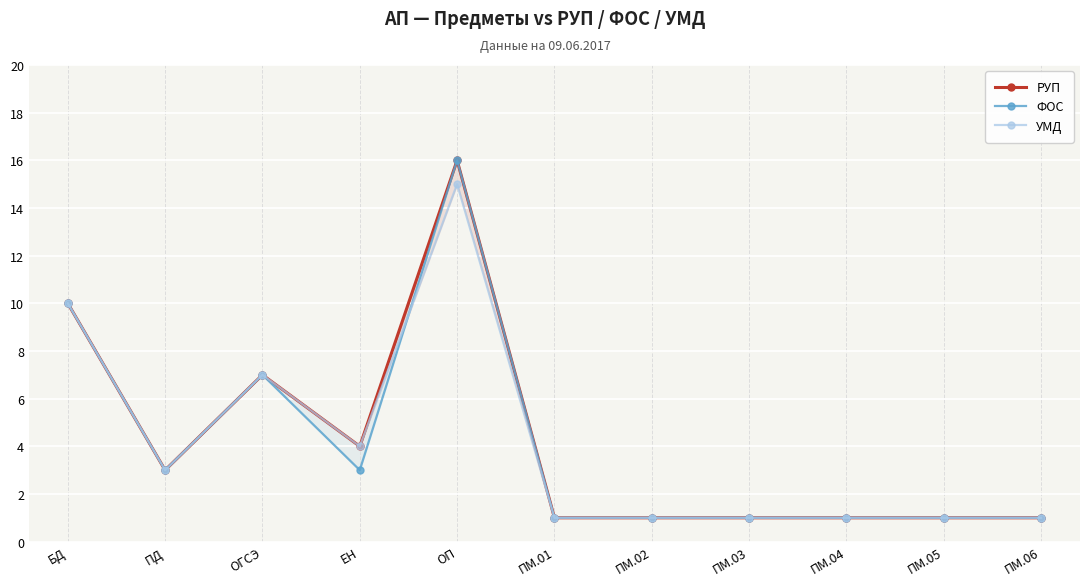

The value of УМД at ОП is 8. True or false?

False